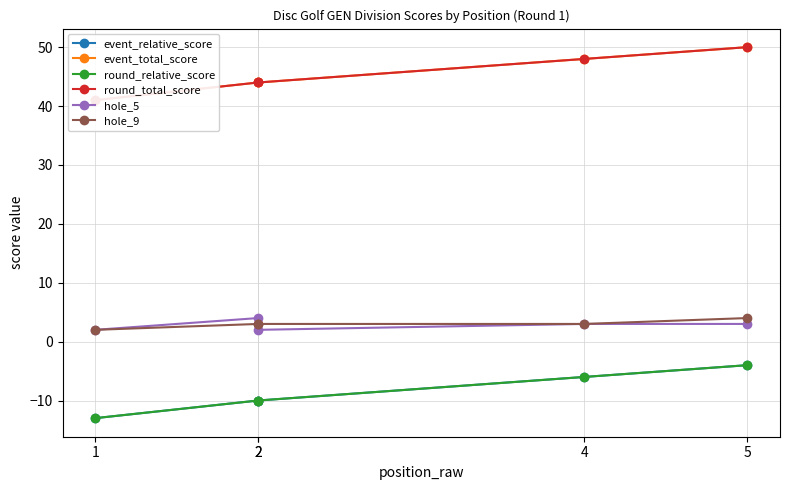

Rank the series by their maximum value, from lowest to highest.

event_relative_score, round_relative_score, hole_5, hole_9, event_total_score, round_total_score